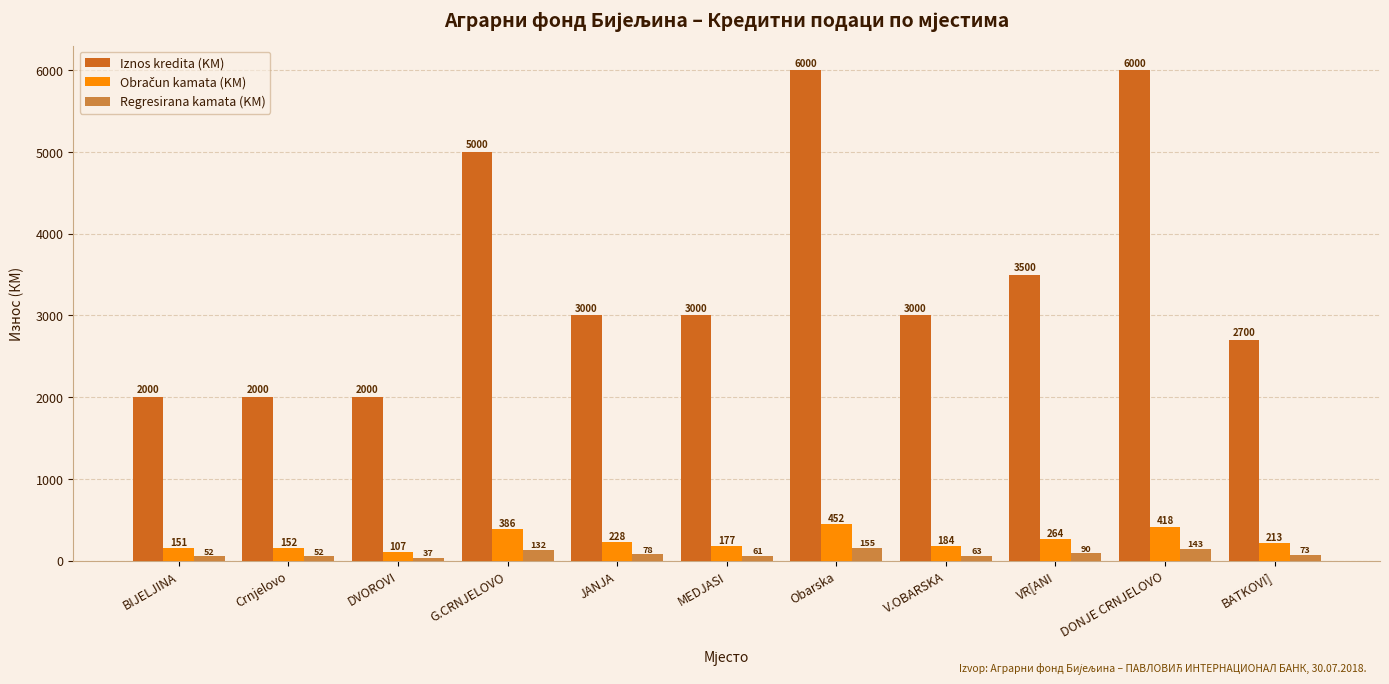

What is the smallest value displayed?

36.5